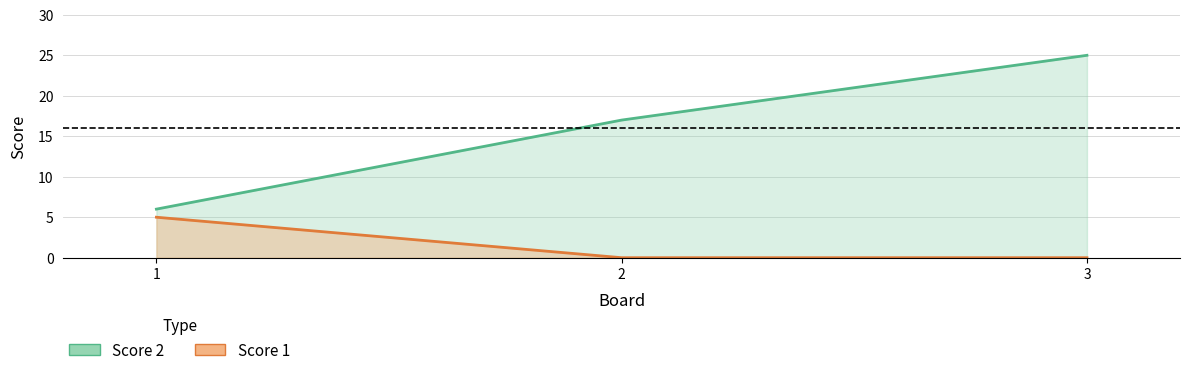

Rank the series by their average value, from highest to lowest.

Score 2, Score 1